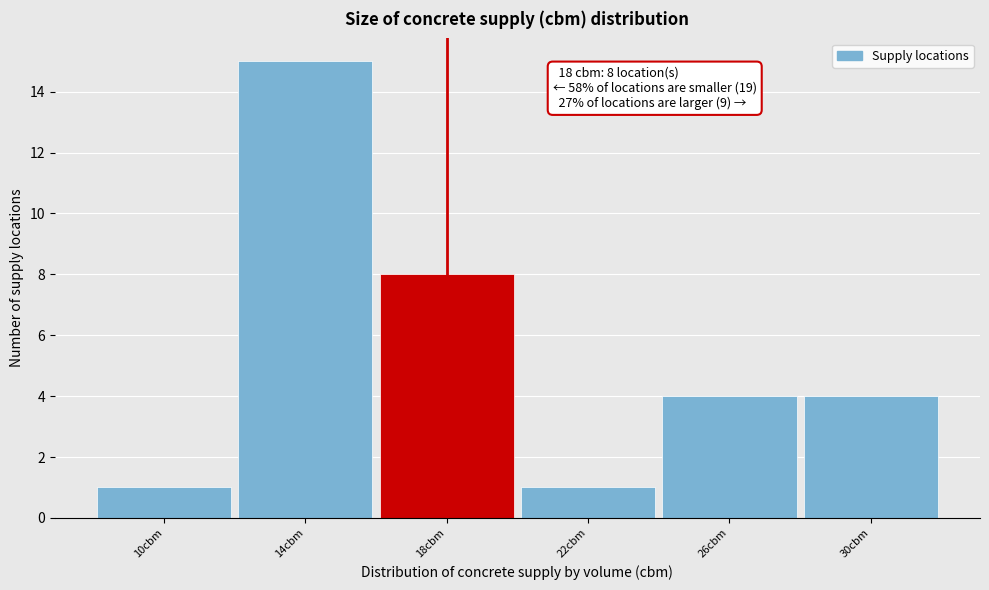

Over which range of the x-axis is the bar tallest?

12 to 16